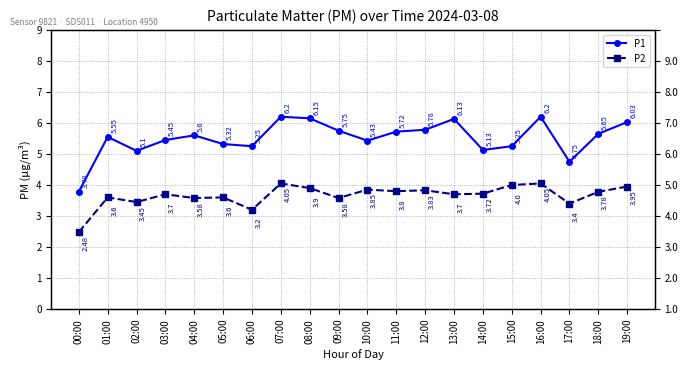

What is the spread (max minus min) of values at 11:00?

1.9